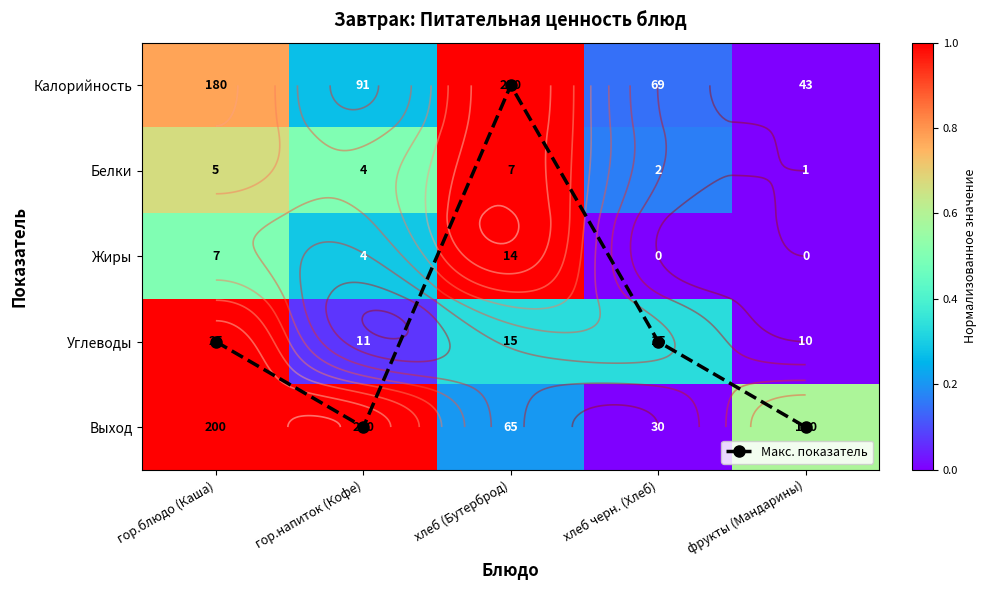

Which has a higher value, хлеб черн. (Хлеб) or гор.блюдо (Каша)?

хлеб черн. (Хлеб)